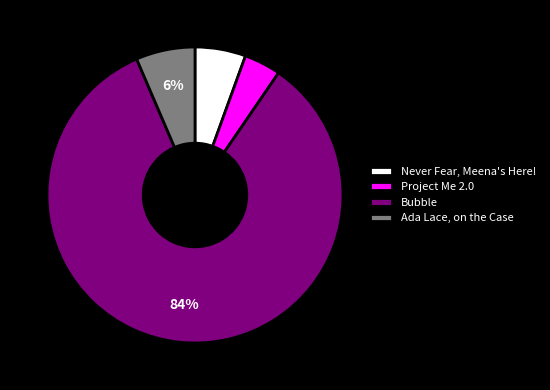

Approximately how many times larger is the value at Project Me 2.0 compared to Never Fear, Meena's Here!?

0.7